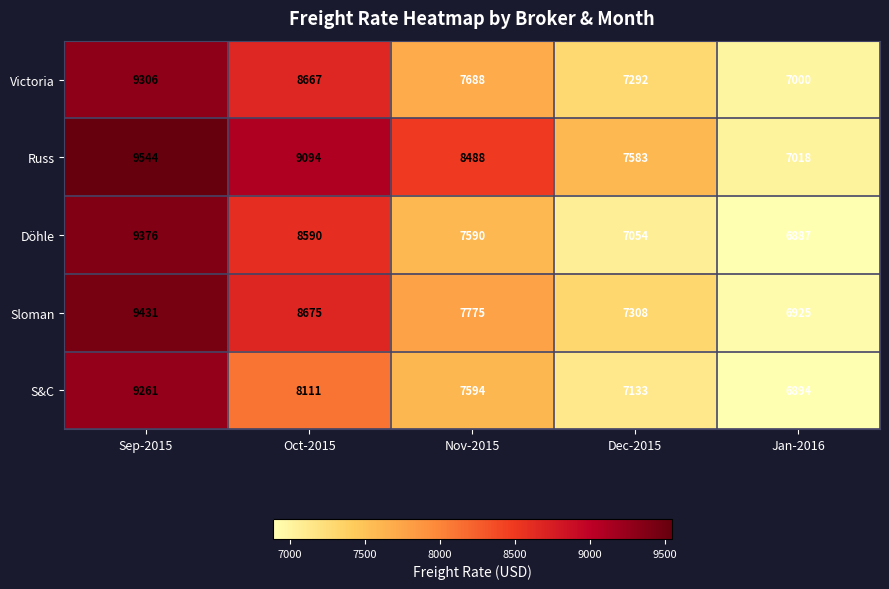

At which label is Döhle closest to 8131?

Oct-2015